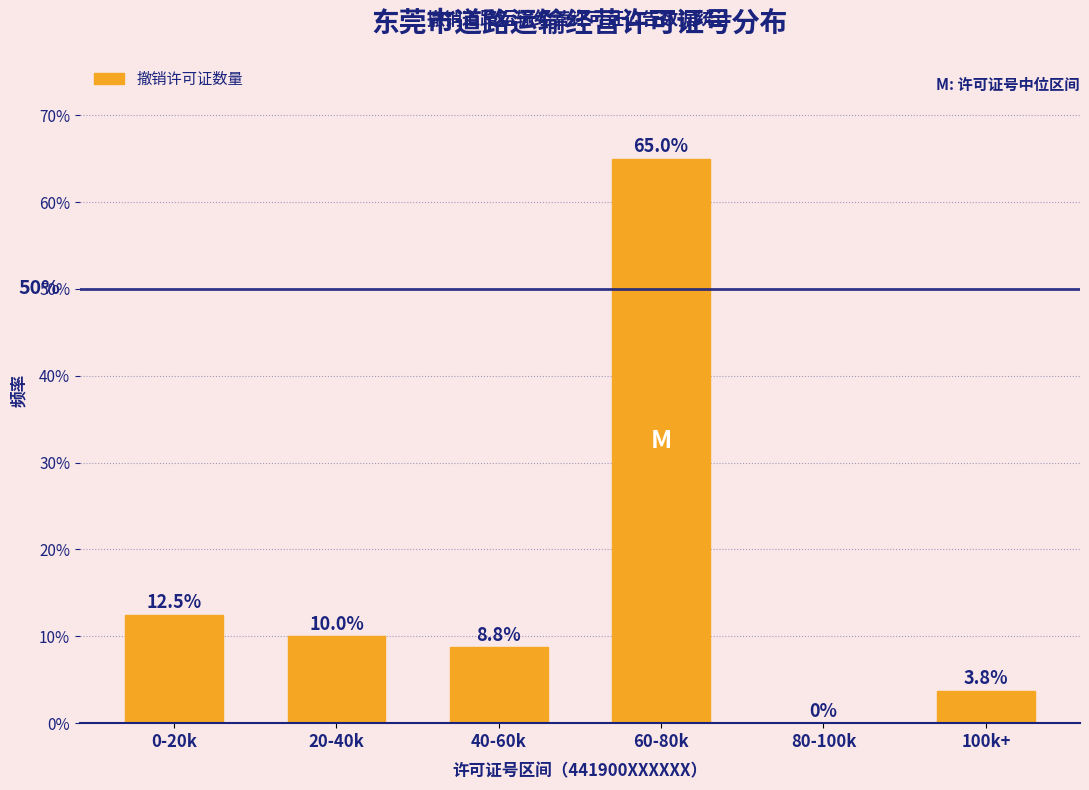

Reading left to right, extract all data points from this chart.

0-20k=12.5	20-40k=10.0	40-60k=8.8	60-80k=65.0	80-100k=0.0	100k+=3.8